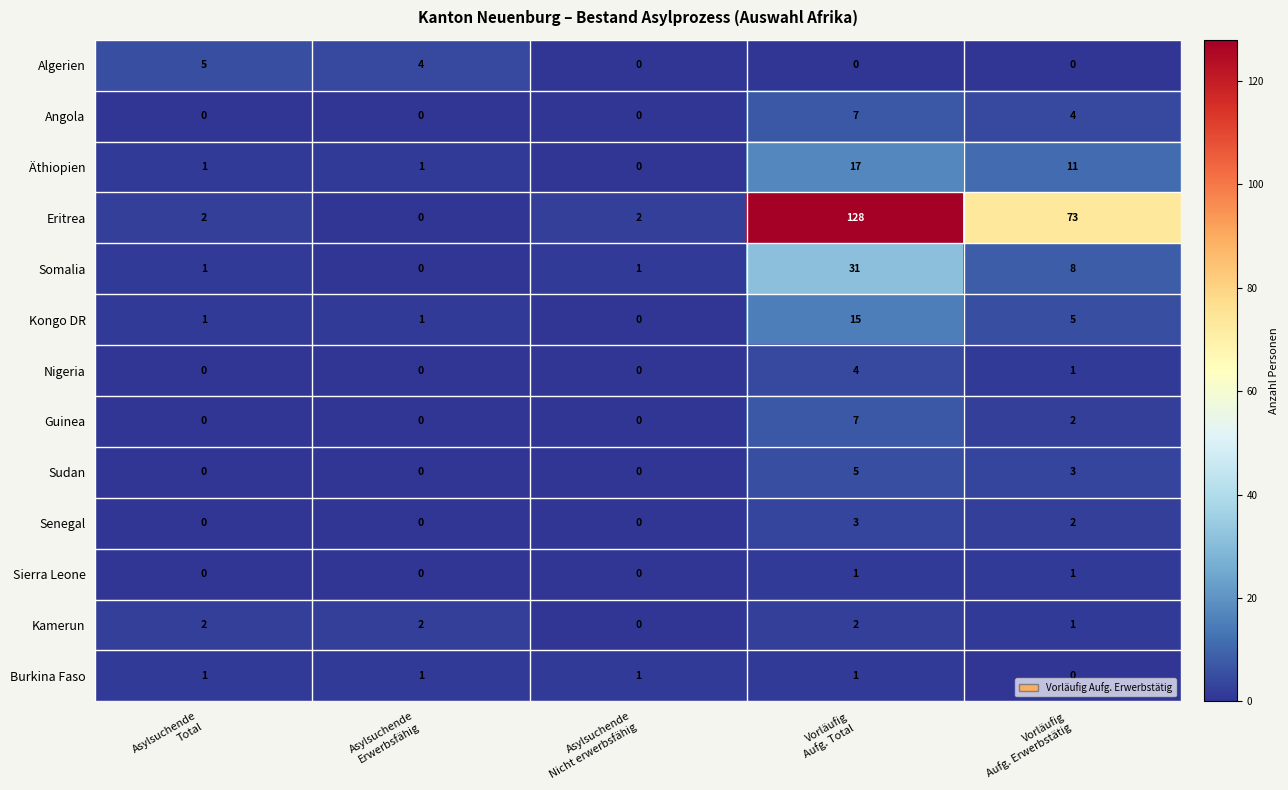

How many Nigeria values are between 0 and 1?

4